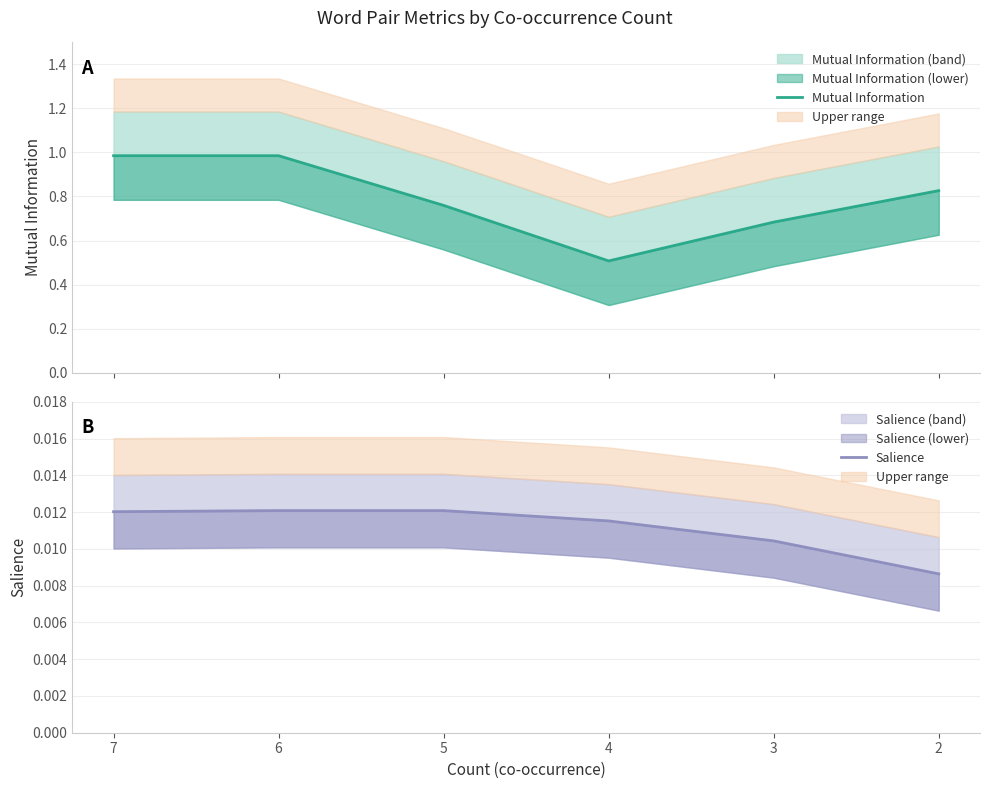

Count the Salience values in the range 0 to 1.

6